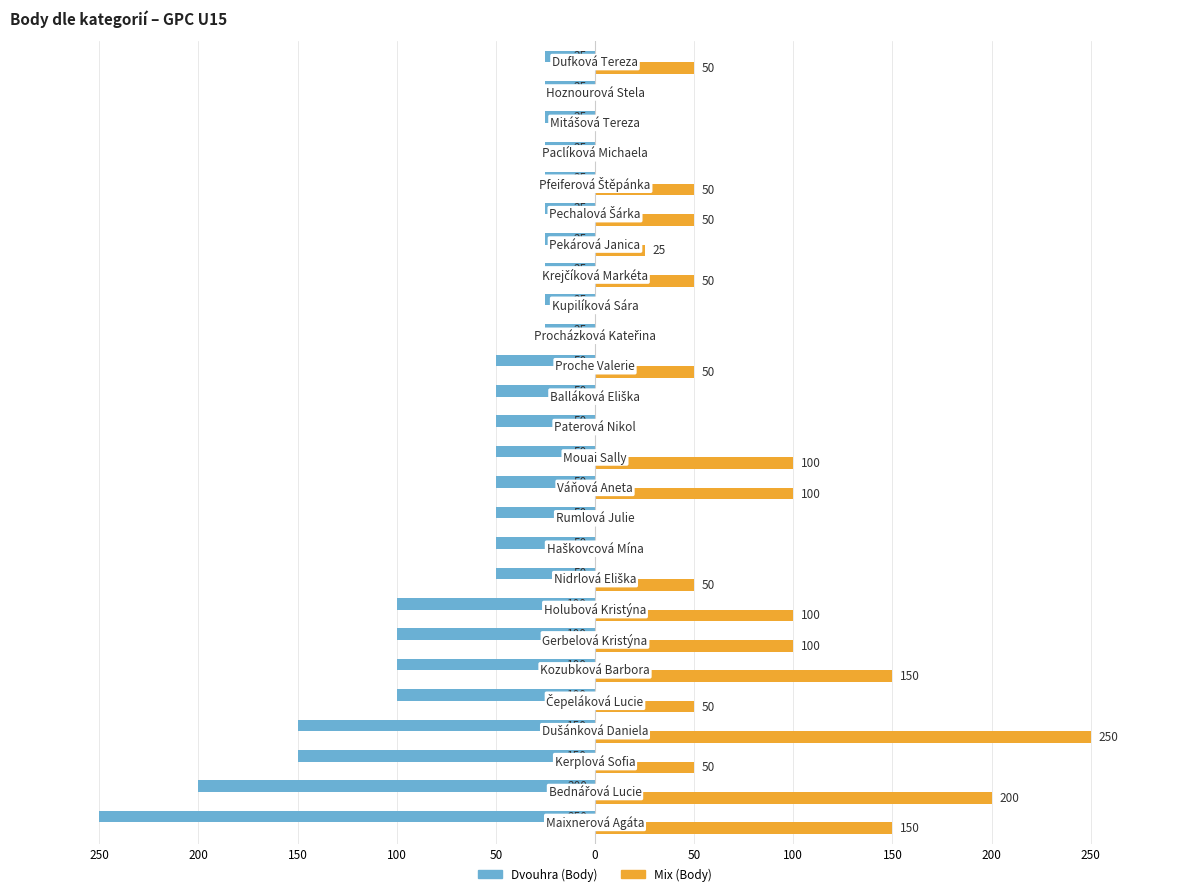

What is the average value of the Mix (Body) series?

61